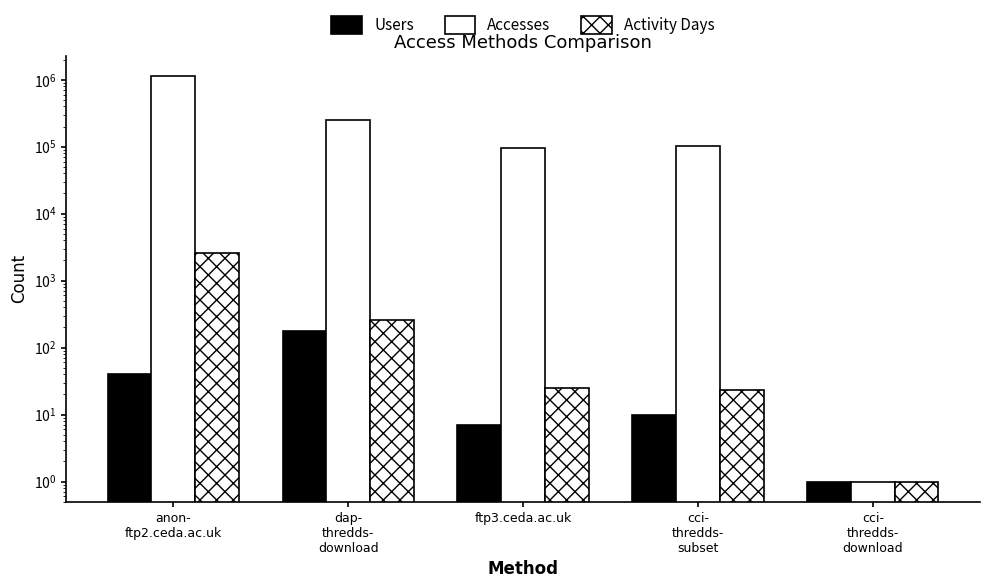

Reading left to right, extract all data points from this chart.

Users: 41	175	7	10	1
Accesses: 1132148	251734	96979	103975	1
Activity Days: 2593	258	25	23	1